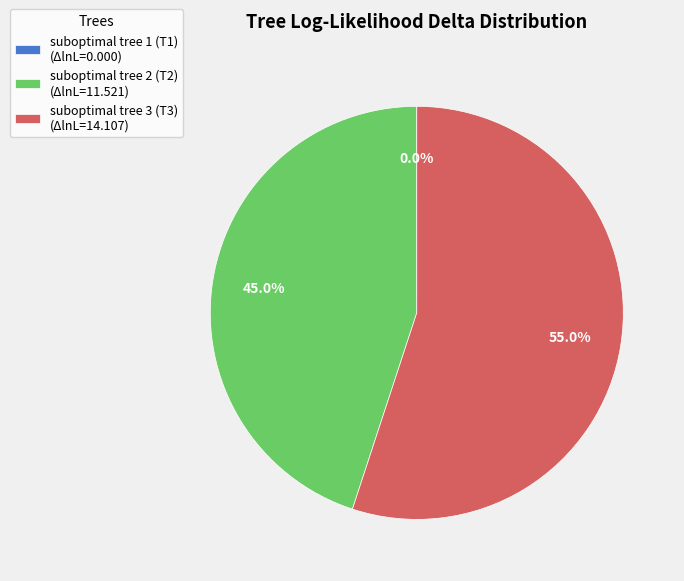

To the nearest percent, what portion does suboptimal tree 3 (T3) represent?

55%